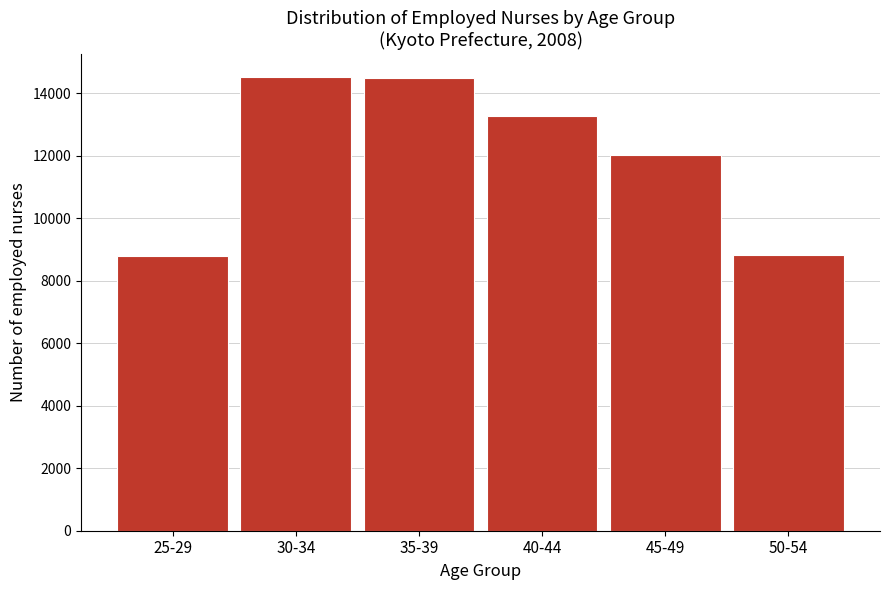

What is the average value?

11990